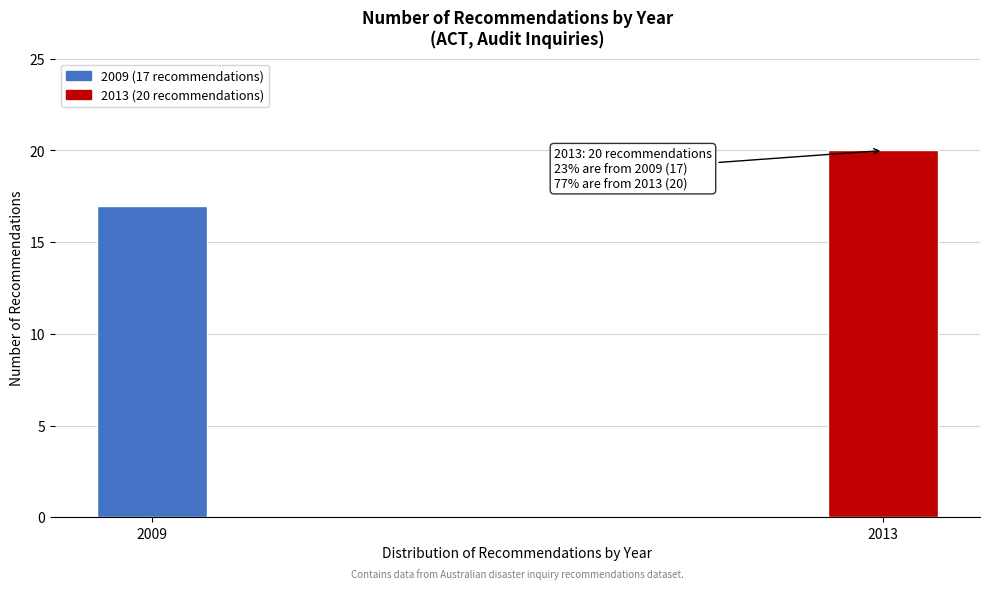

Reading right to left, transcribe all the data shown in this chart.

20	17